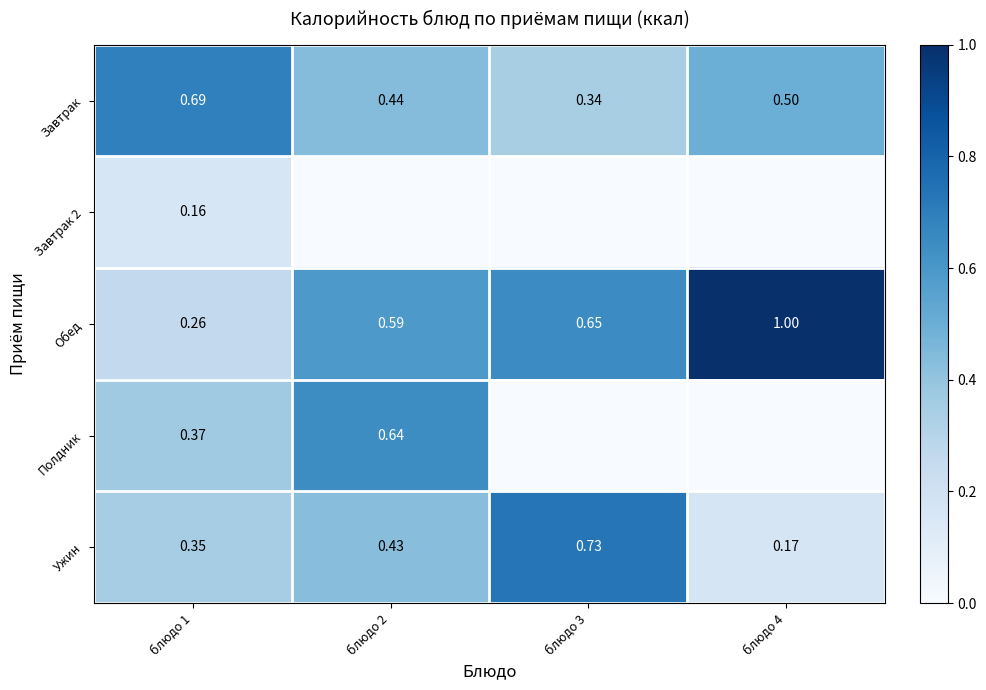

What is the spread (max minus min) of values at блюдо 4?

1.0